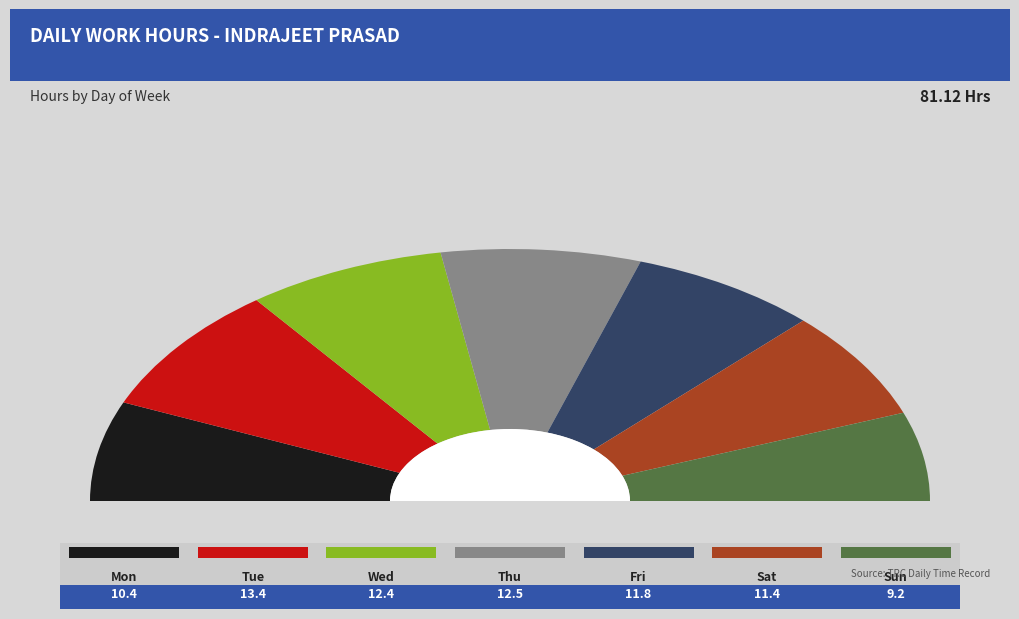

Approximately how many times larger is the value at Wed compared to Thu?

1.0